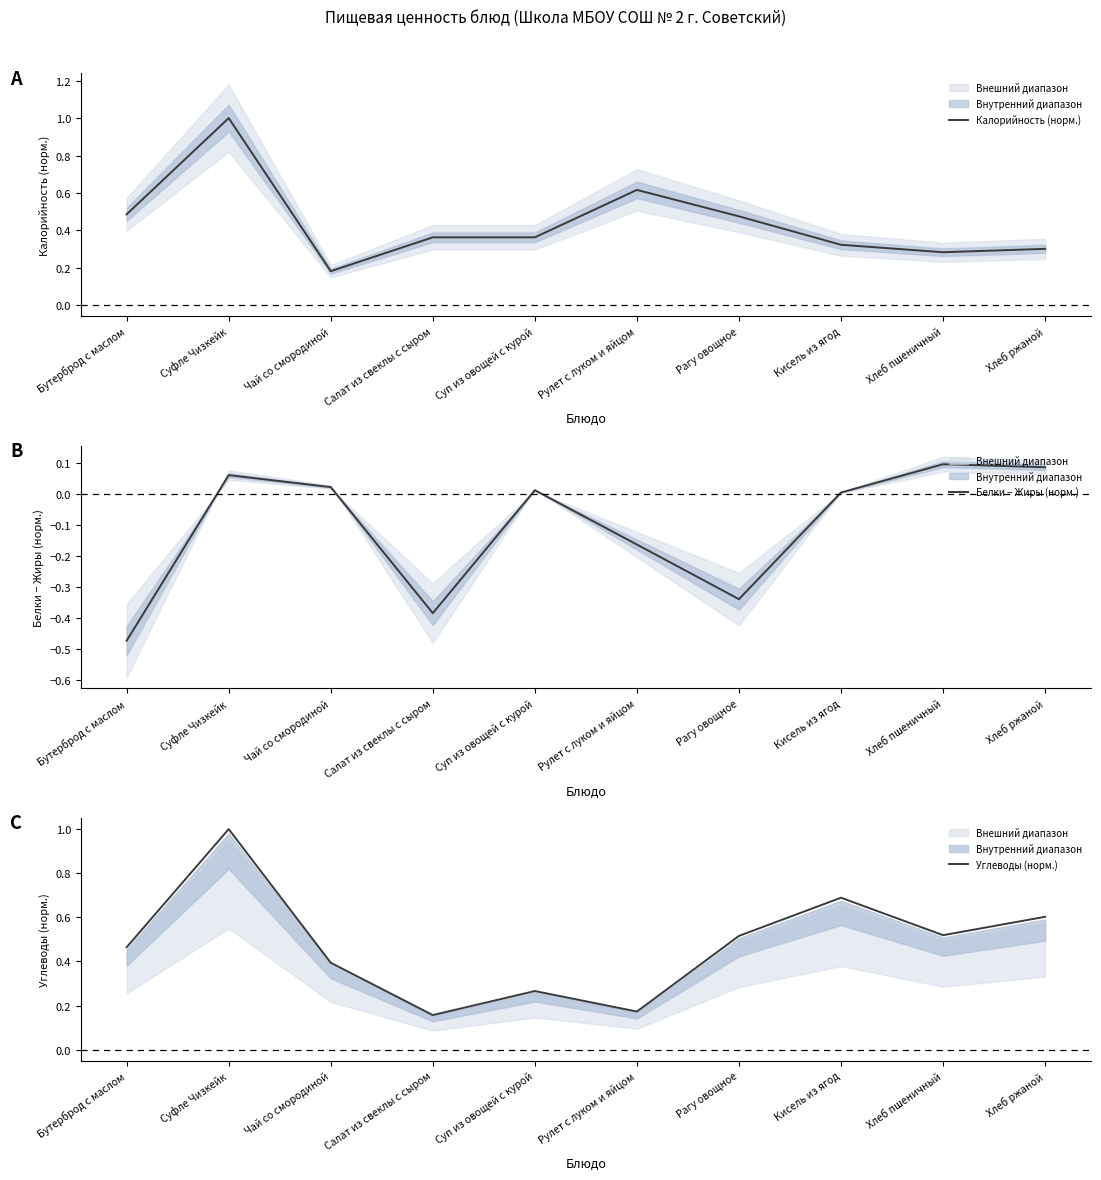

Where do Углеводы (норм.) and Калорийность (норм.) first cross each other?

Чай со смородиной and Салат из свеклы с сыром